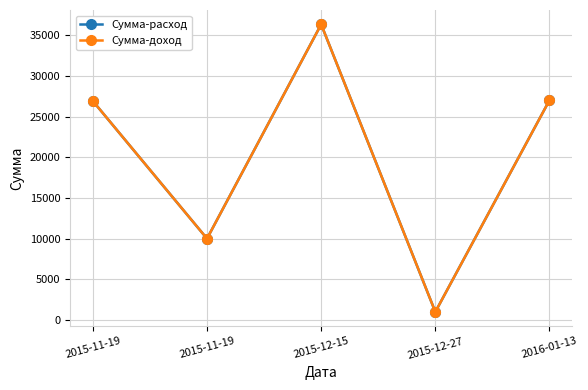

Is this an area chart (filled region under the line)?

No